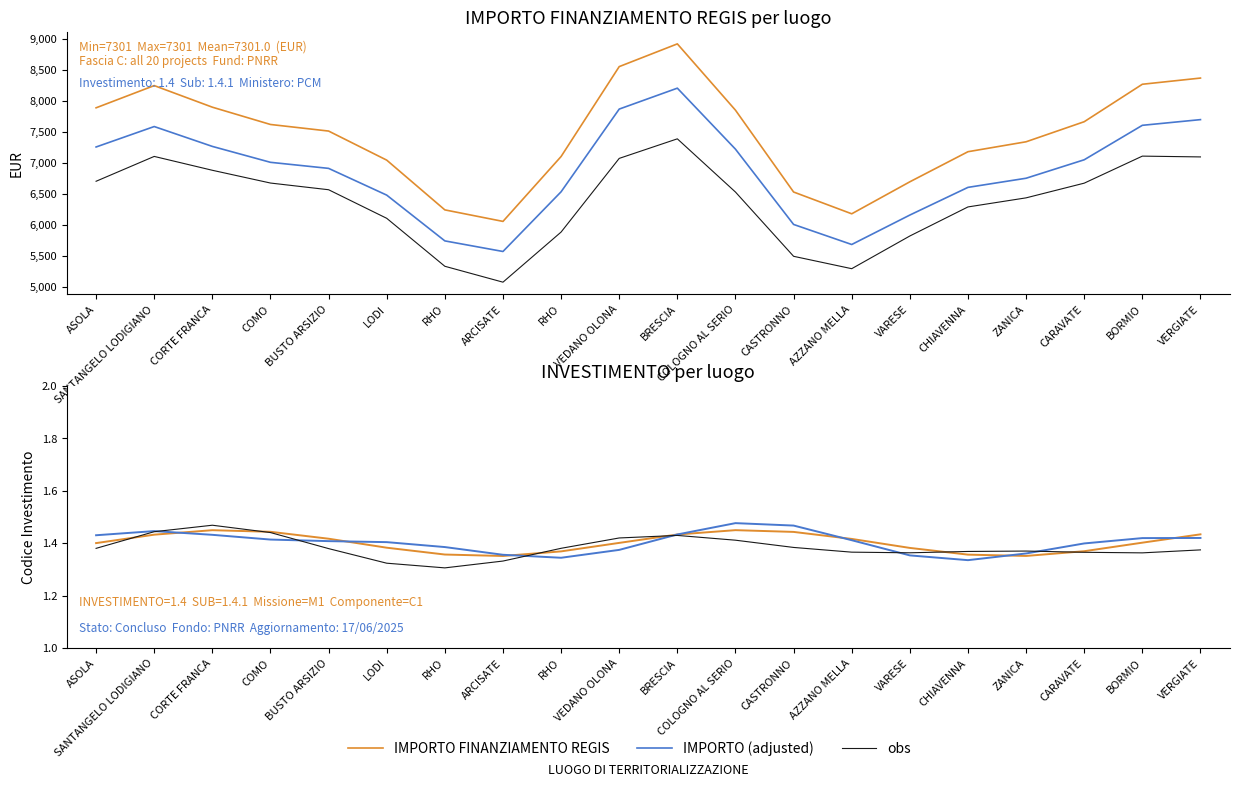

What is the difference between the second highest and second lowest values in the INVESTIMENTO series?

0.1